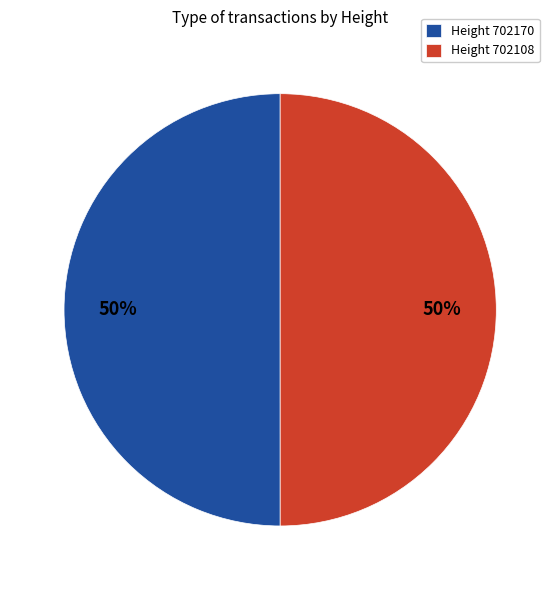

To the nearest percent, what is the average slice percentage?

50%